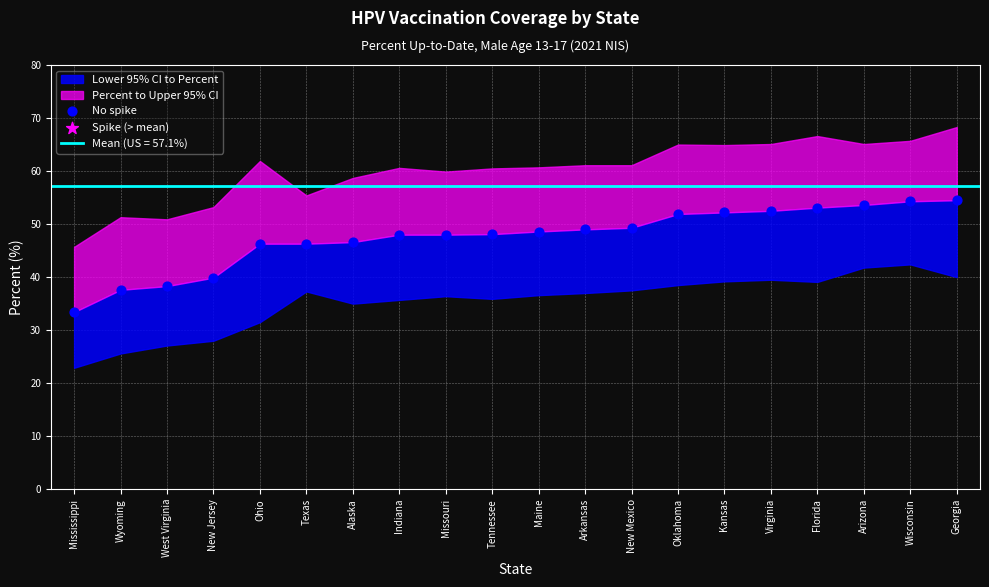

What is the range of Y values (max minus min)?

21.1